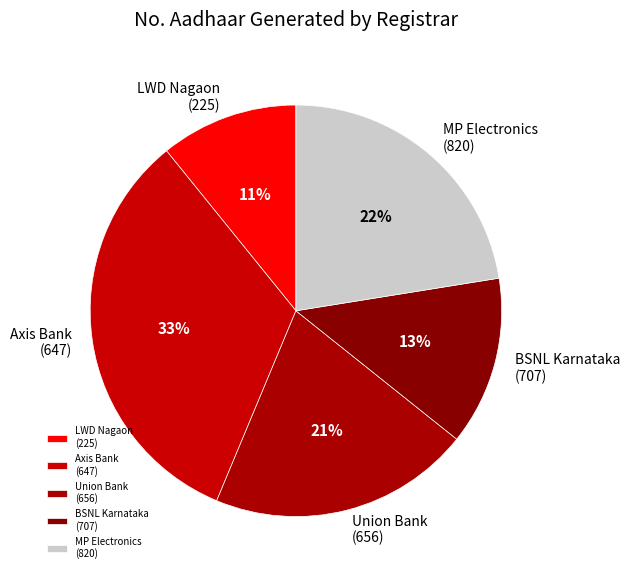

Rank the categories by value from lowest to highest.

LWD Nagaon (225), BSNL Karnataka (707), Union Bank (656), MP Electronics (820), Axis Bank (647)